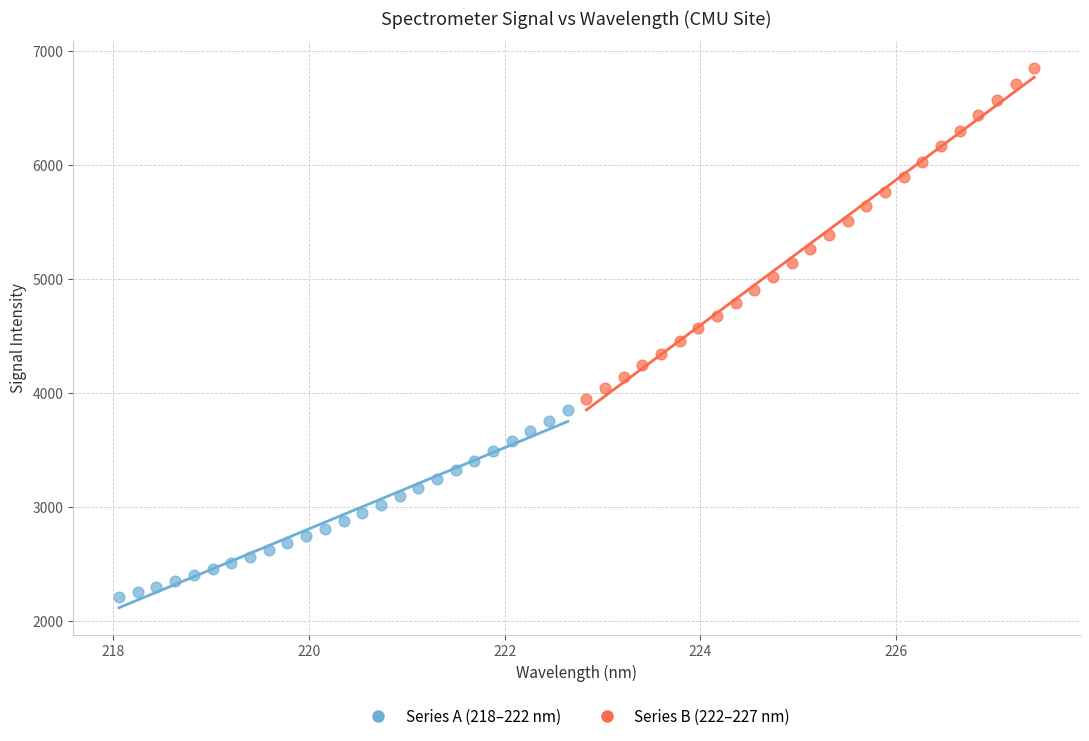

Which series contains the lowest Y value?

Series A (218–222 nm)